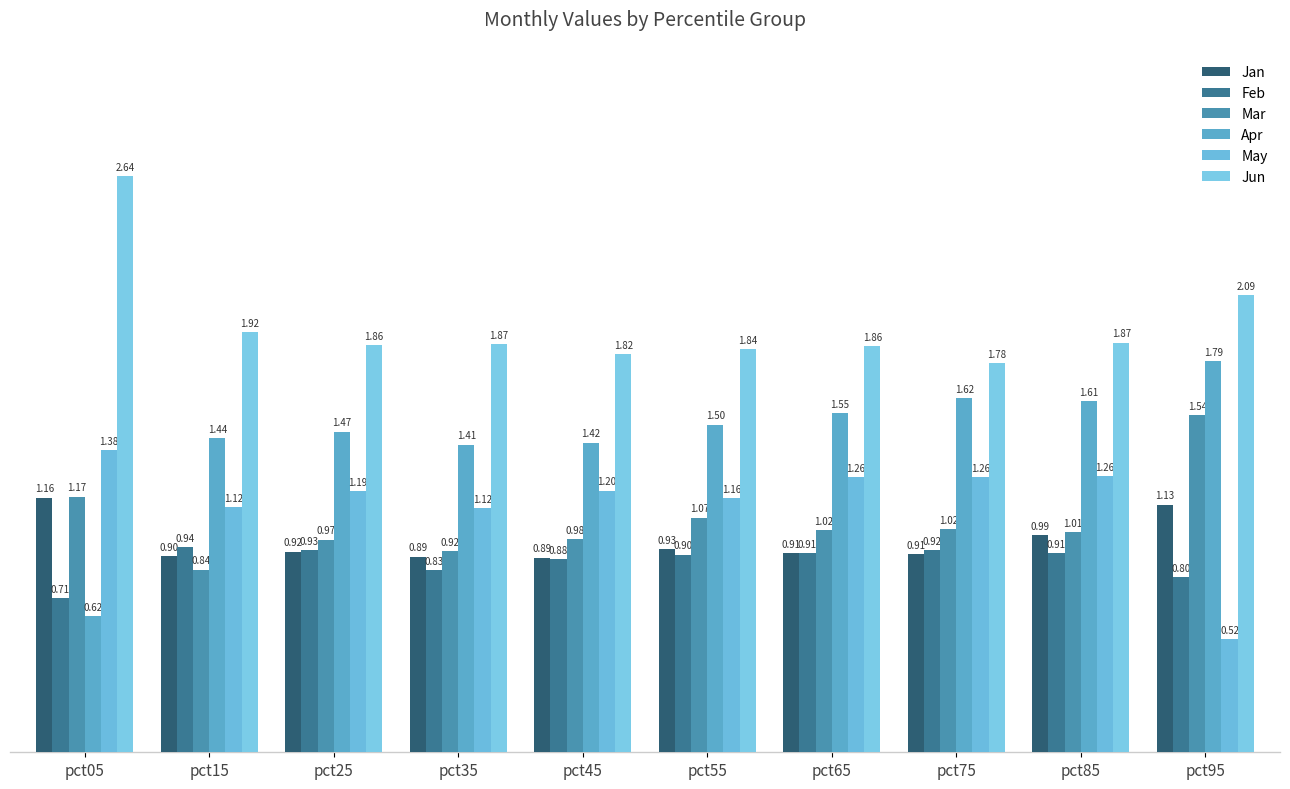

At how many categories does at least one series exceed 2?

2